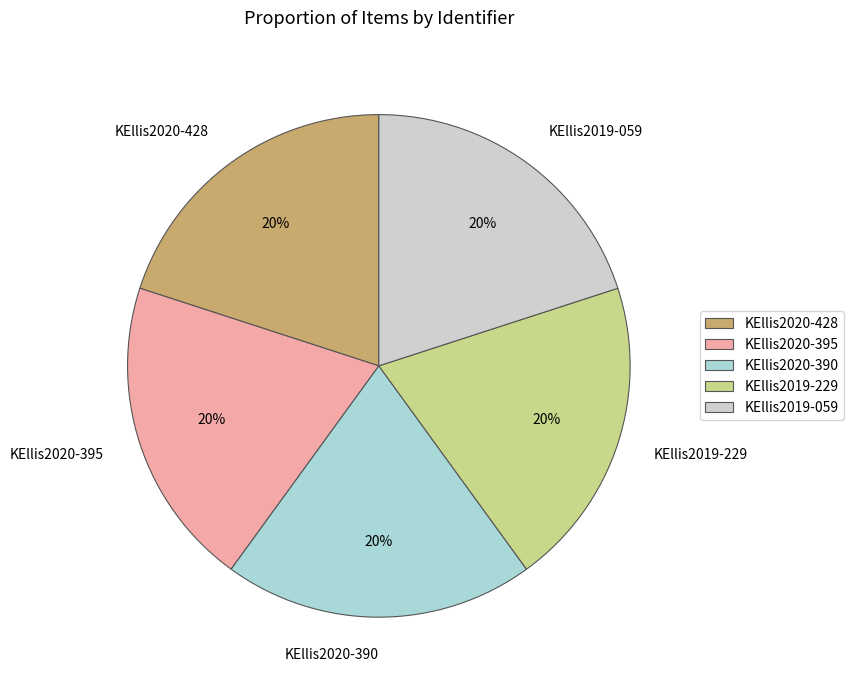

Approximately how many times larger is the value at KEllis2020-390 compared to KEllis2020-428?

1.0